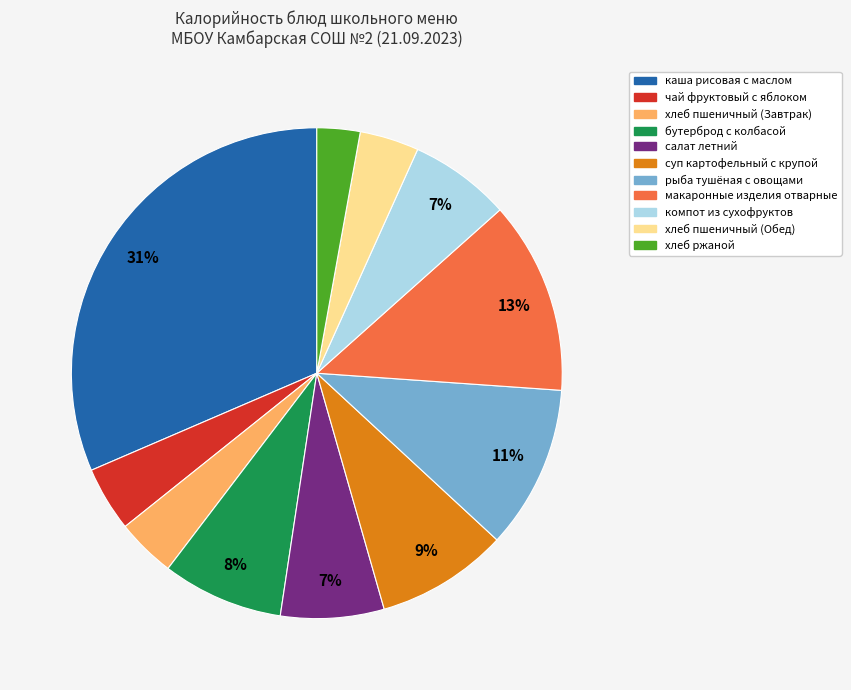

What is the largest slice in the pie chart?

каша рисовая с маслом